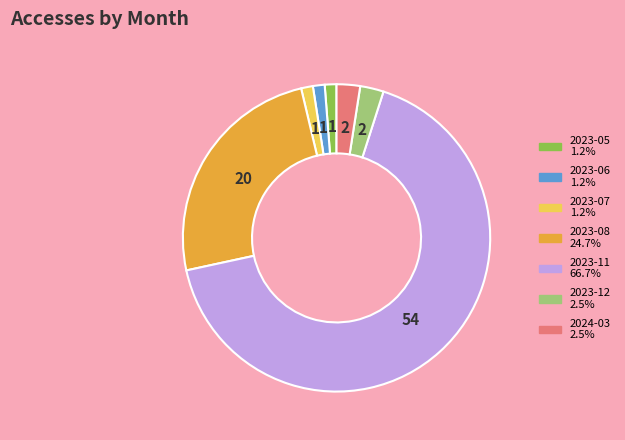

Does any single category account for the majority?

Yes